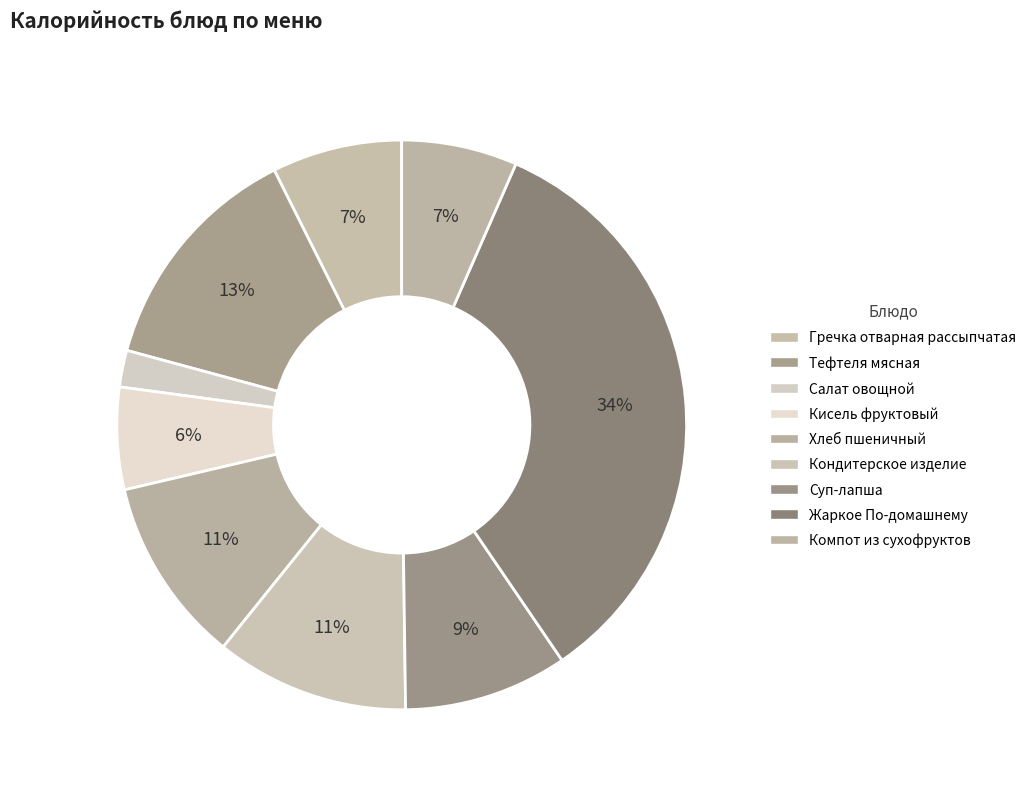

Rank the categories by value from lowest to highest.

Салат овощной, Кисель фруктовый, Компот из сухофруктов, Гречка отварная рассыпчатая, Суп-лапша, Хлеб пшеничный, Кондитерское изделие, Тефтеля мясная, Жаркое По-домашнему